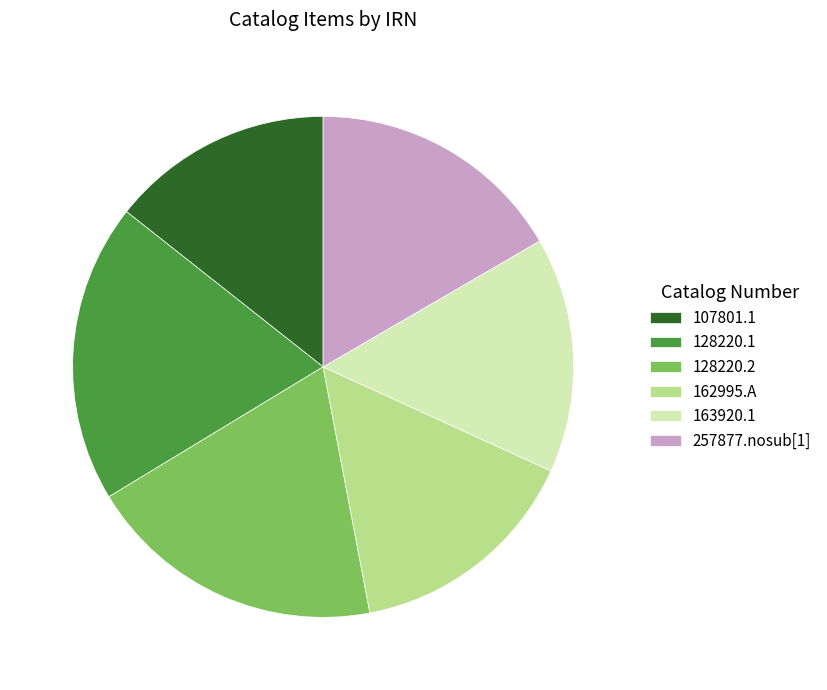

Is there a majority slice in this chart?

No